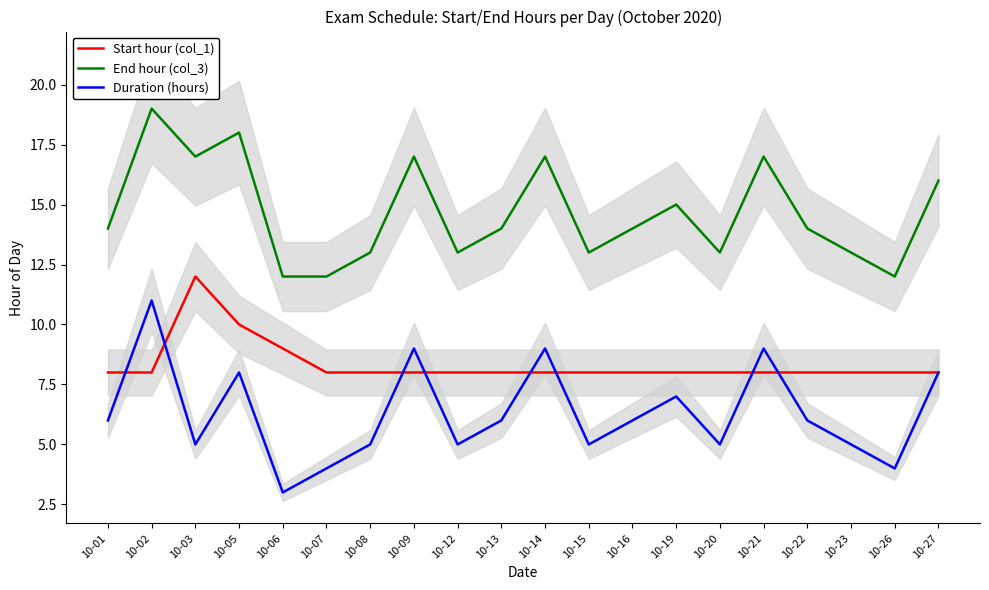

Reading right to left, transcribe all the data shown in this chart.

Start hour (col_1): 8	8	8	8	8	8	8	8	8	8	8	8	8	8	8	9	10	12	8	8
End hour (col_3): 16	12	13	14	17	13	15	14	13	17	14	13	17	13	12	12	18	17	19	14
Duration (hours): 8	4	5	6	9	5	7	6	5	9	6	5	9	5	4	3	8	5	11	6